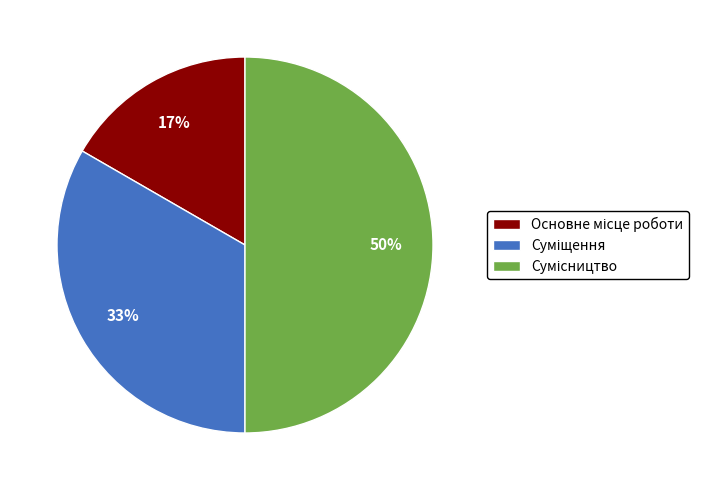

To the nearest percent, what is the average slice percentage?

33%